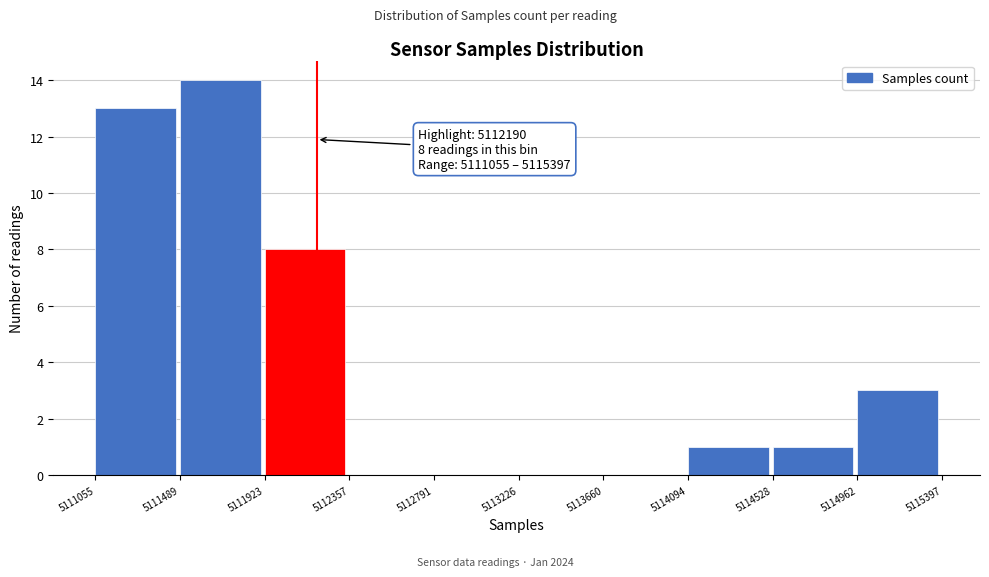

Over which range of the x-axis is the bar tallest?

5111489 to 5111923